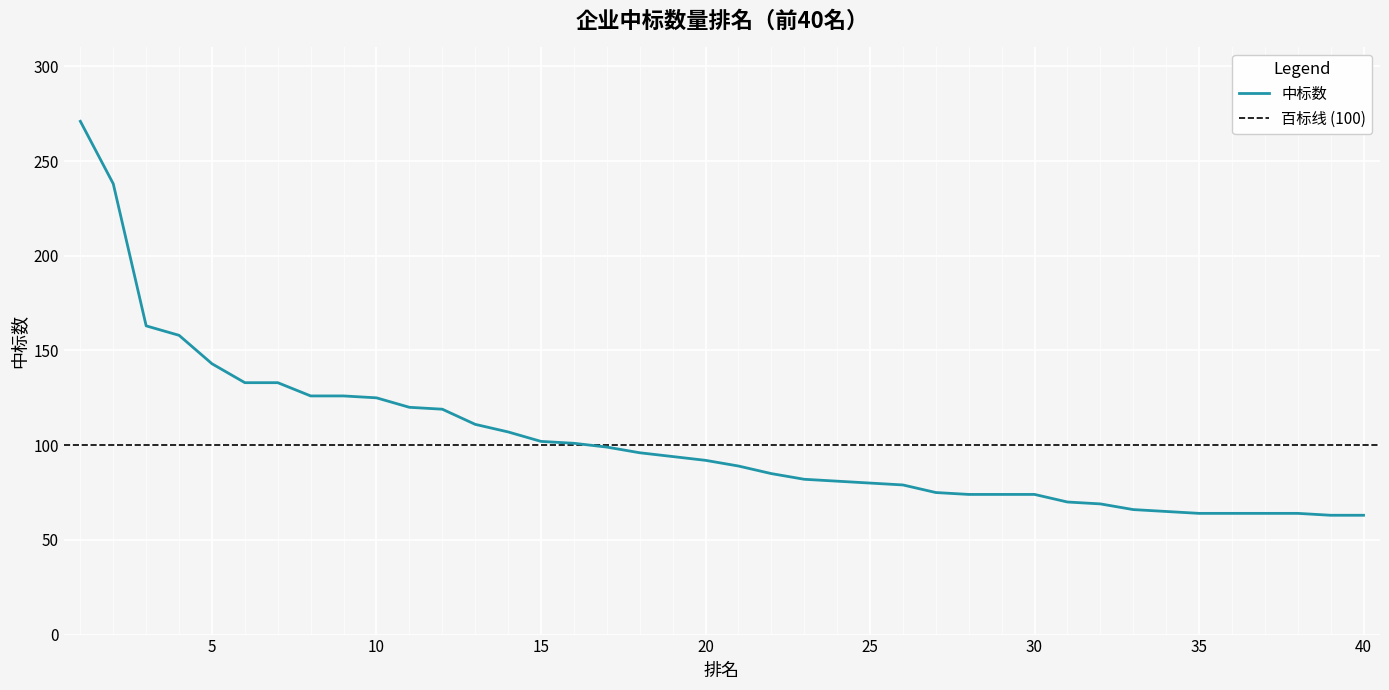

Is it true that the value at 9 is 183?

False